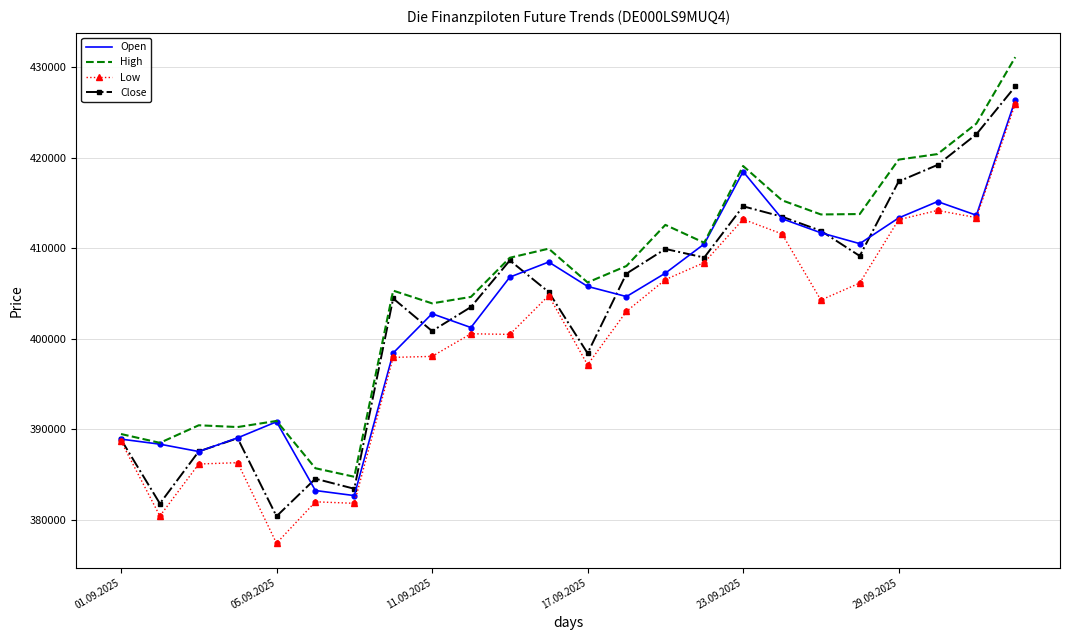

What is the maximum value for Low?

425971